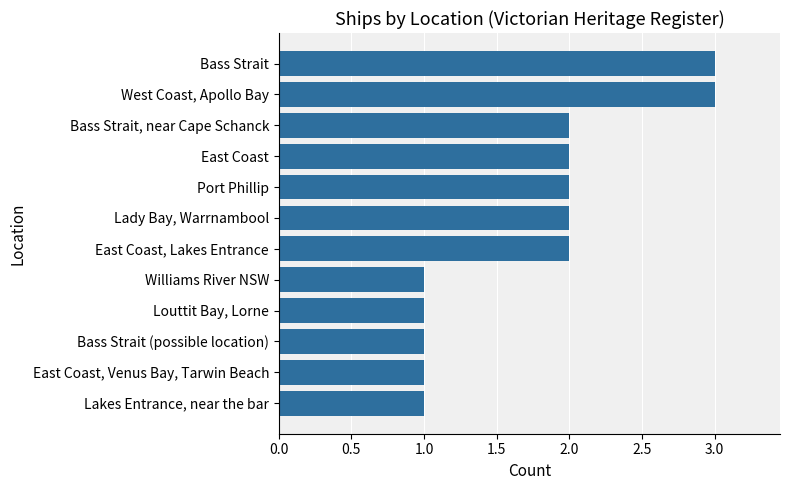

True or false: the data shows 1 at East Coast.

False